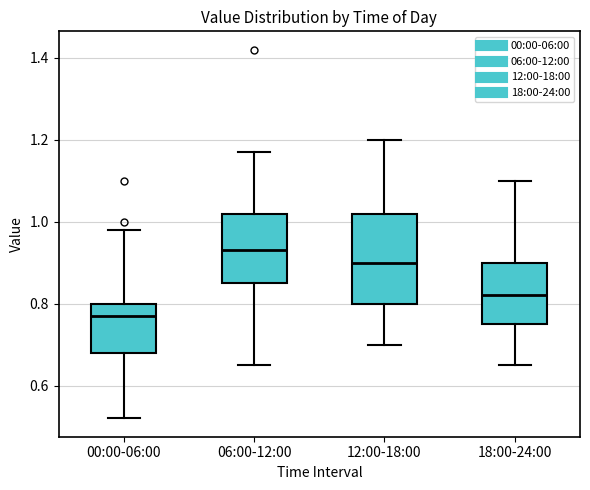

Reading left to right, transcribe this box plot: for each box, give where its median line is, the range the box spans, and where its two whiskers end, as read against the y-axis. The values are not printed on the chart, so give them approximately, as read against the axis.

00:00-06:00: median 0.78, box 0.68 to 0.80, whiskers 0.52 to 0.98
06:00-12:00: median 0.94, box 0.86 to 1.02, whiskers 0.66 to 1.18
12:00-18:00: median 0.90, box 0.80 to 1.02, whiskers 0.70 to 1.20
18:00-24:00: median 0.82, box 0.76 to 0.90, whiskers 0.66 to 1.10